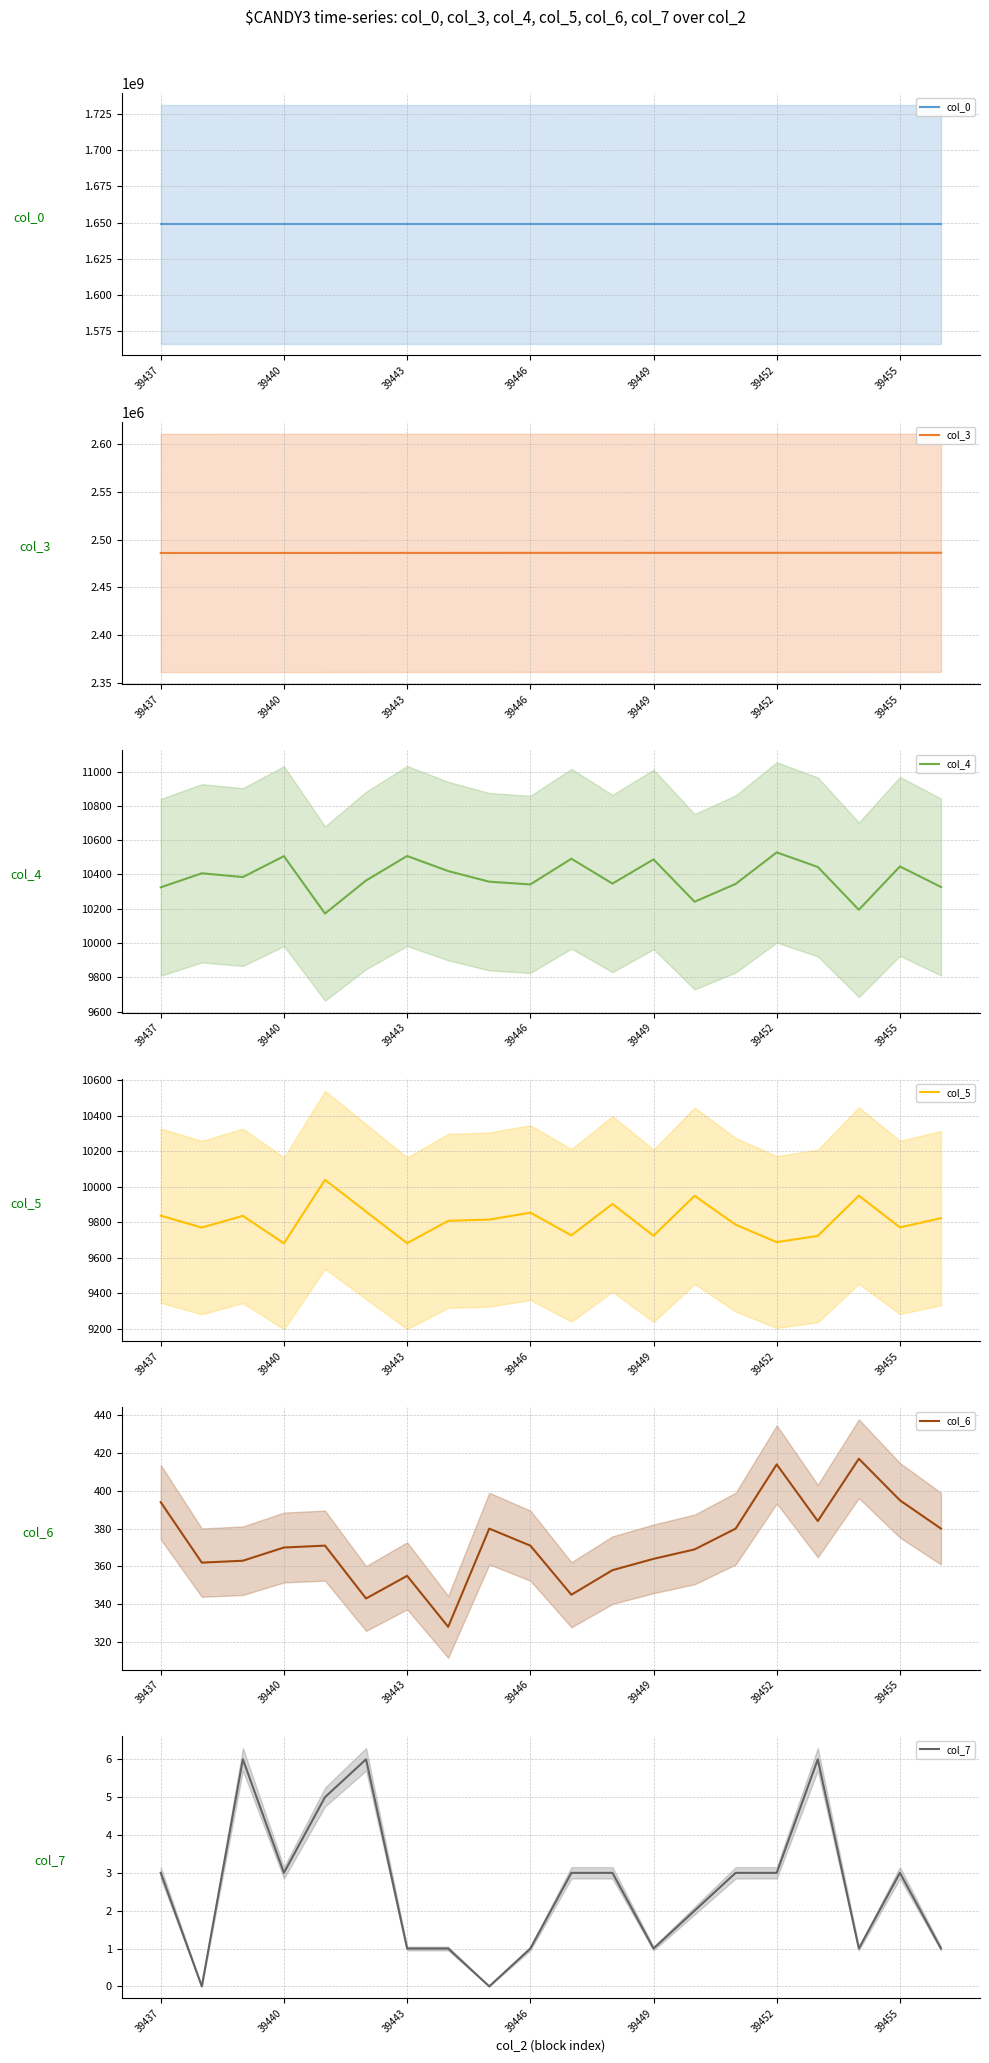

The value of col_3 at 39440 is 2485995. True or false?

True